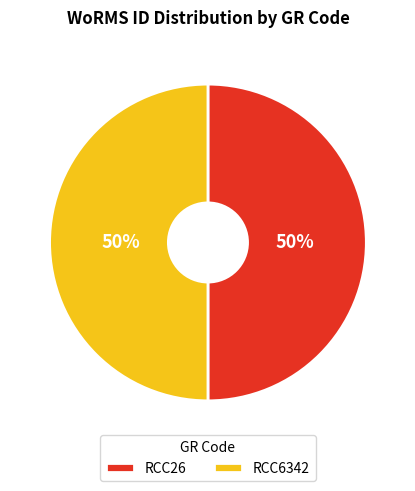

To the nearest percent, what portion does RCC26 represent?

50%